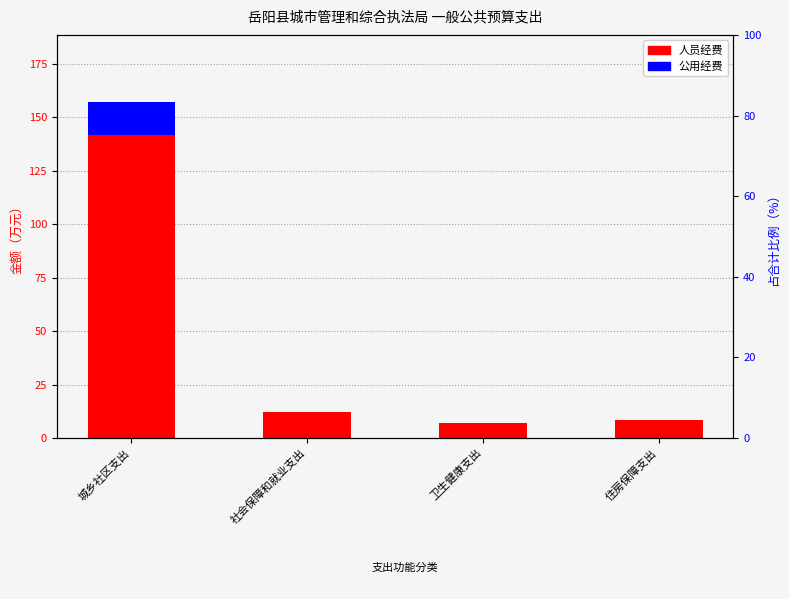

The value of 公用经费 at 卫生健康支出 is 0.0. True or false?

True